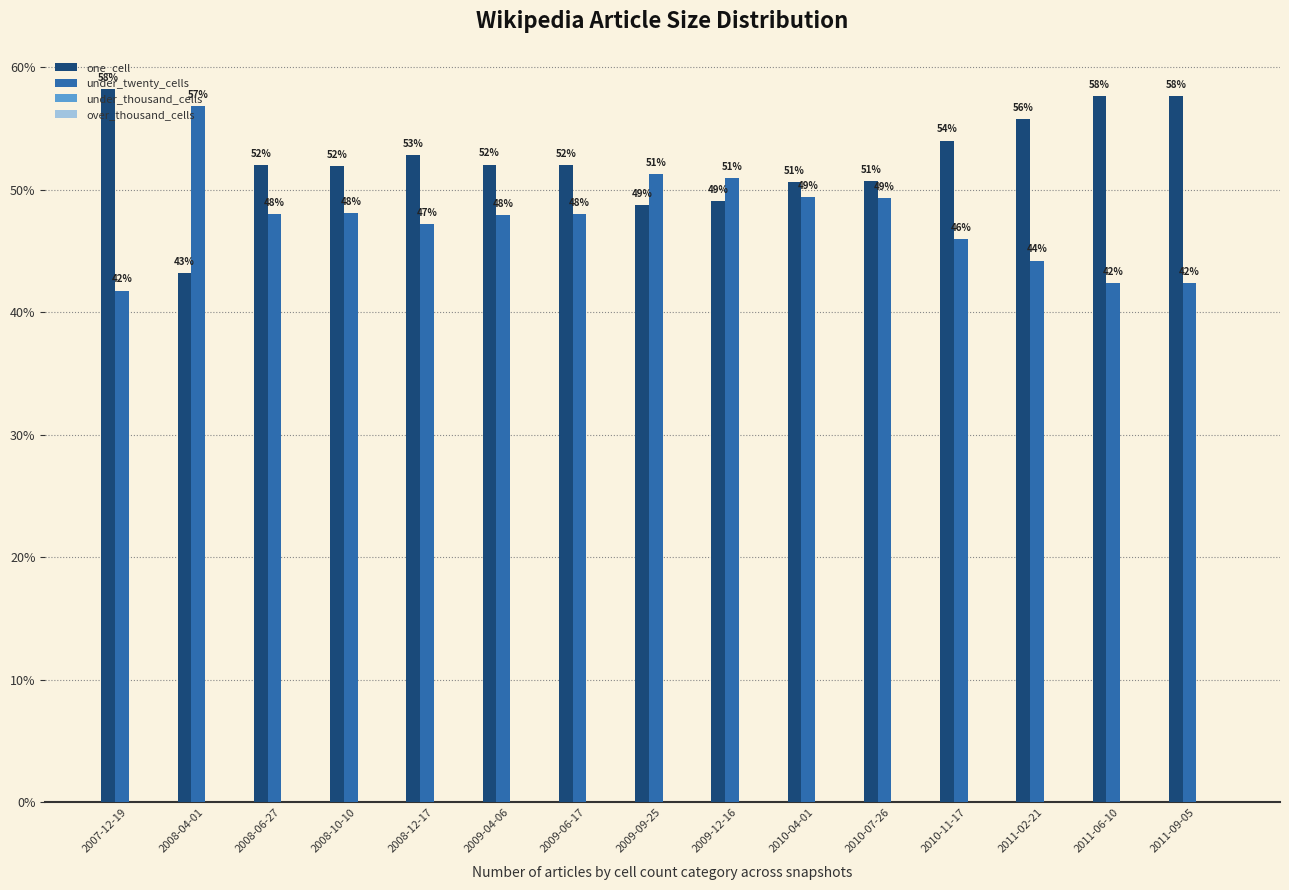

What position from the left is 2008-12-17?

5